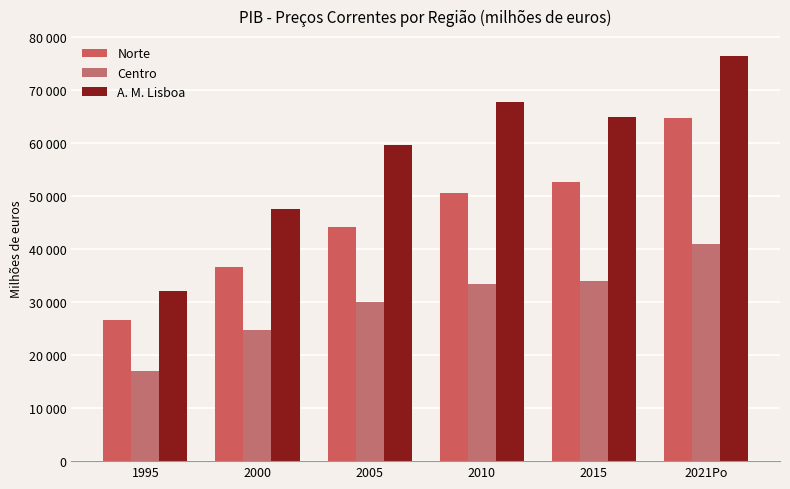

List the series in order of their overall mean, highest first.

A. M. Lisboa, Norte, Centro